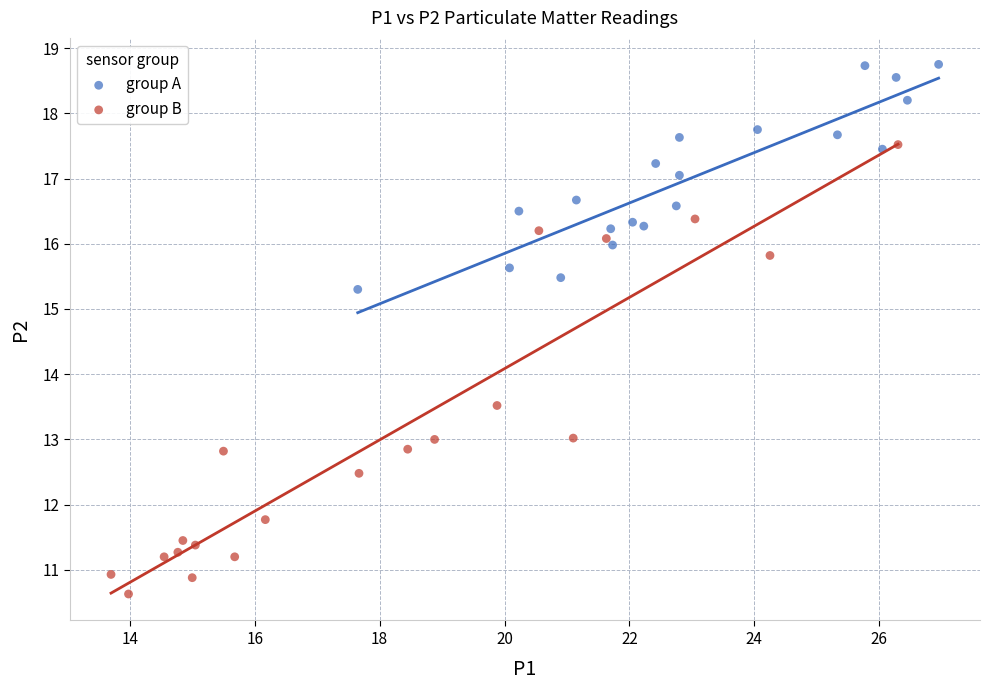

Which series has the largest Y range (max minus min)?

group B